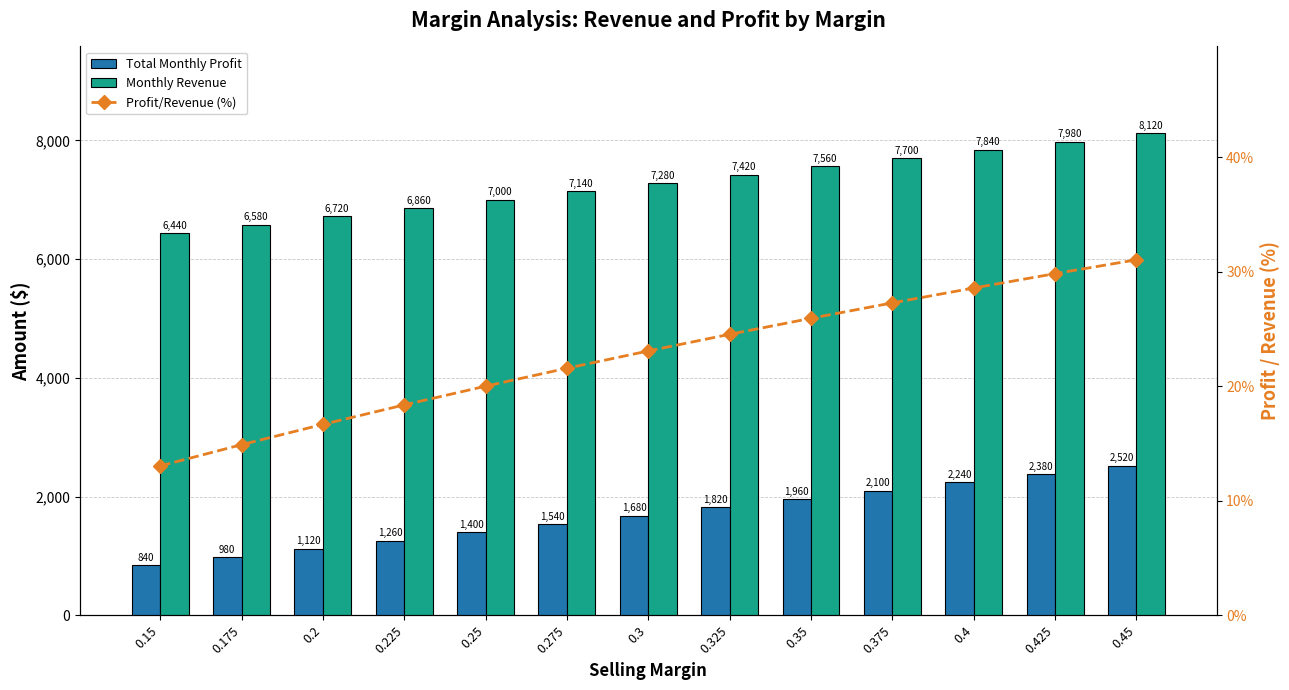

What is the sum of the Total Monthly Profit values at 0.275 and 0.375?

3640.0